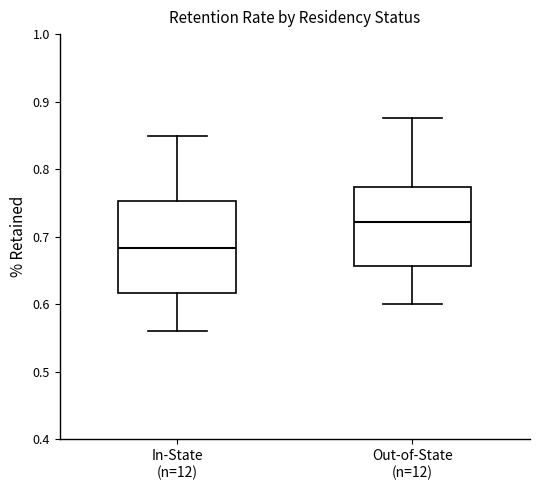

Which box has the highest median line?

Out-of-State (n=12)